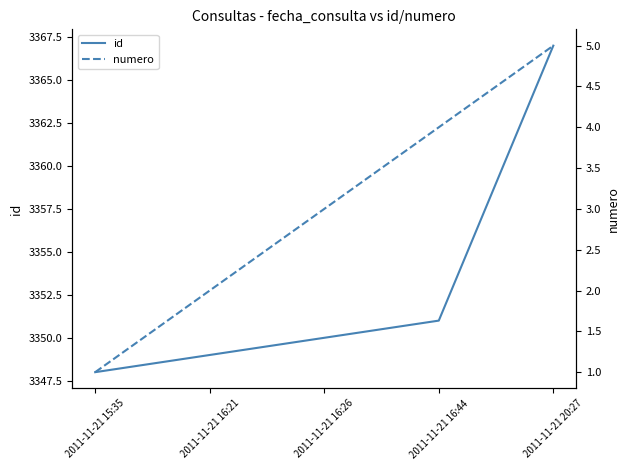

Where does the id series first go above 3350?

2011-11-21 16:44